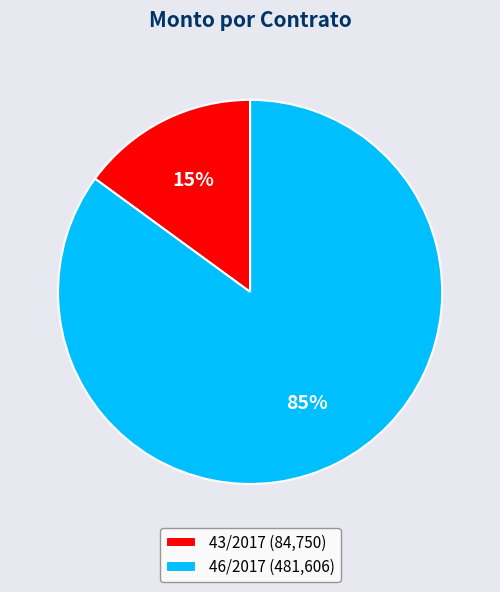

Which category accounts for the majority?

46/2017